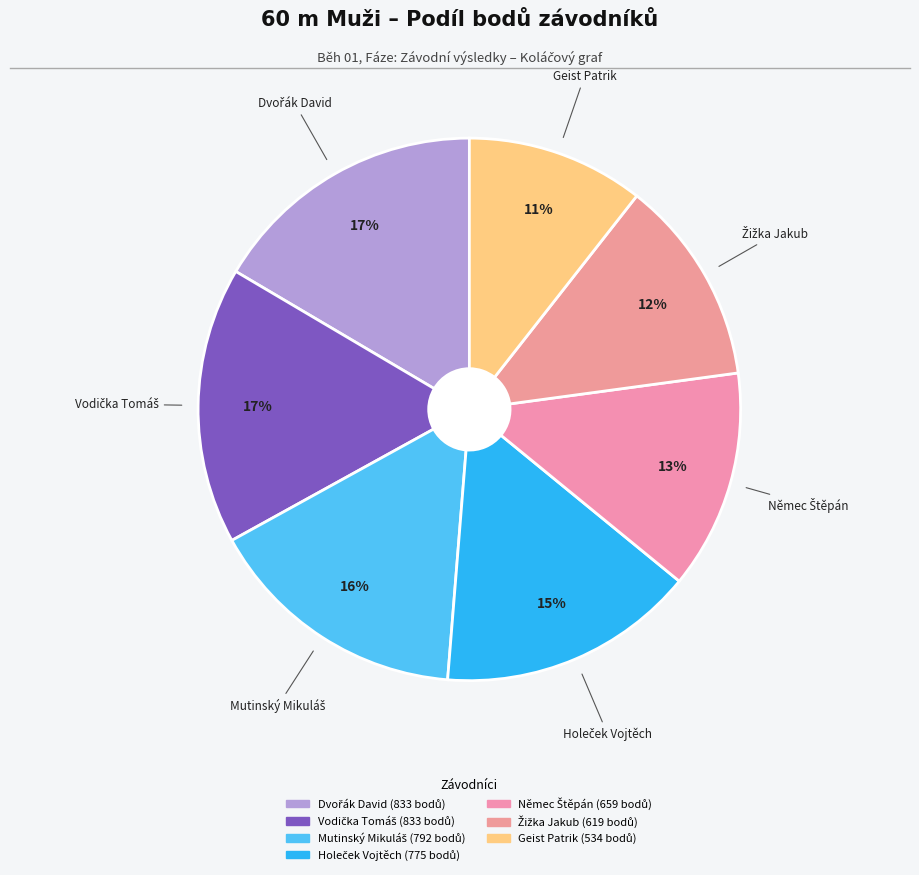

How many slices are in this pie chart?

7